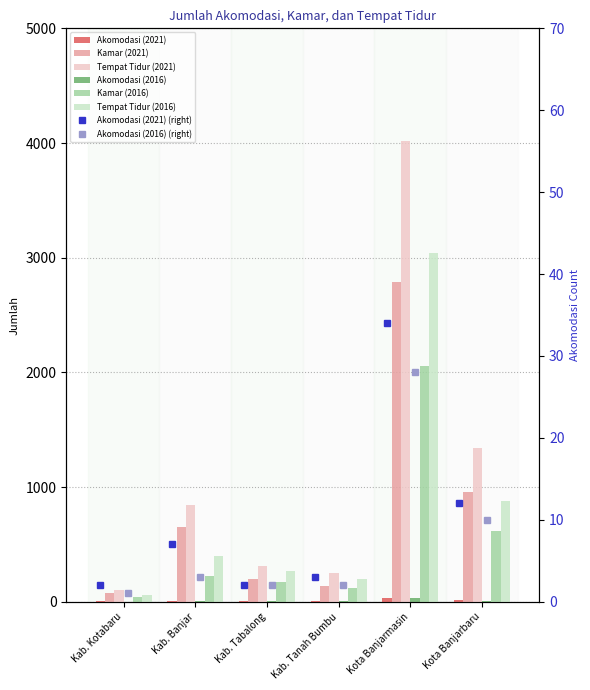

Which category has the highest value in the Tempat Tidur (2021) series?

Kota Banjarmasin